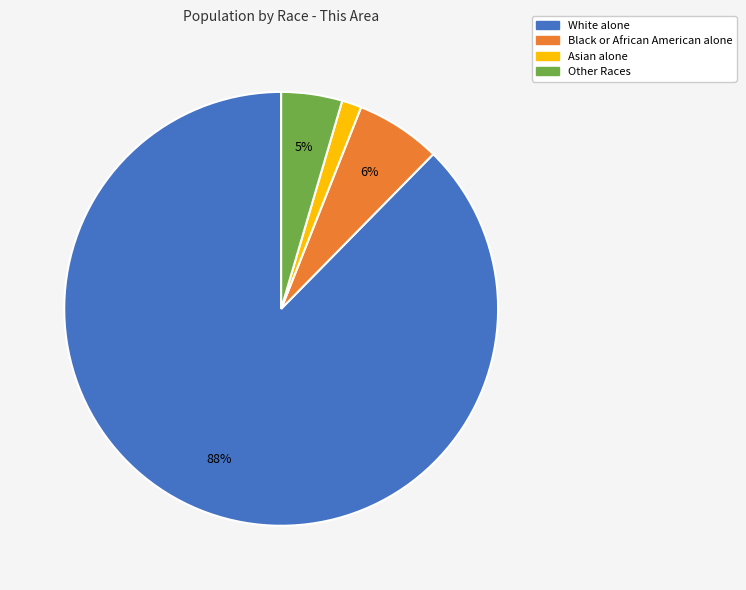

To the nearest percent, what percentage of the pie is Other Races?

5%